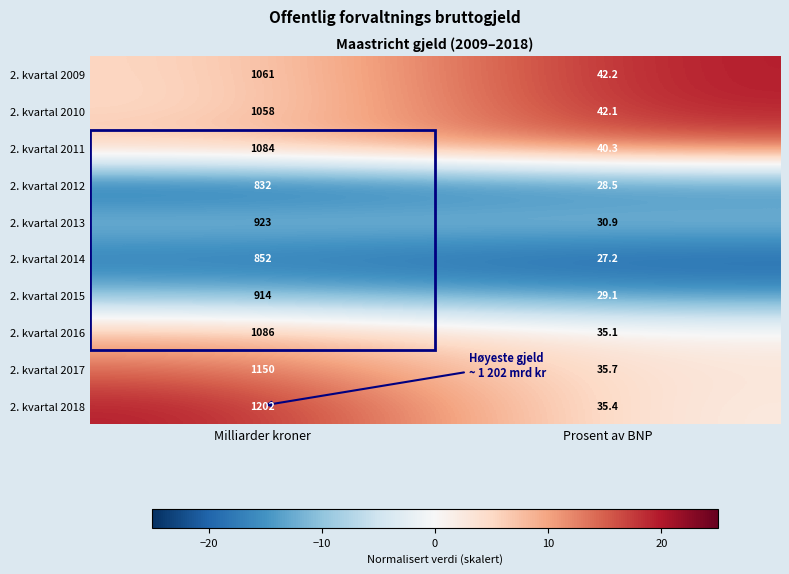

List the series in order of their peak value, highest first.

2. kvartal 2018, 2. kvartal 2017, 2. kvartal 2016, 2. kvartal 2011, 2. kvartal 2009, 2. kvartal 2010, 2. kvartal 2013, 2. kvartal 2015, 2. kvartal 2014, 2. kvartal 2012